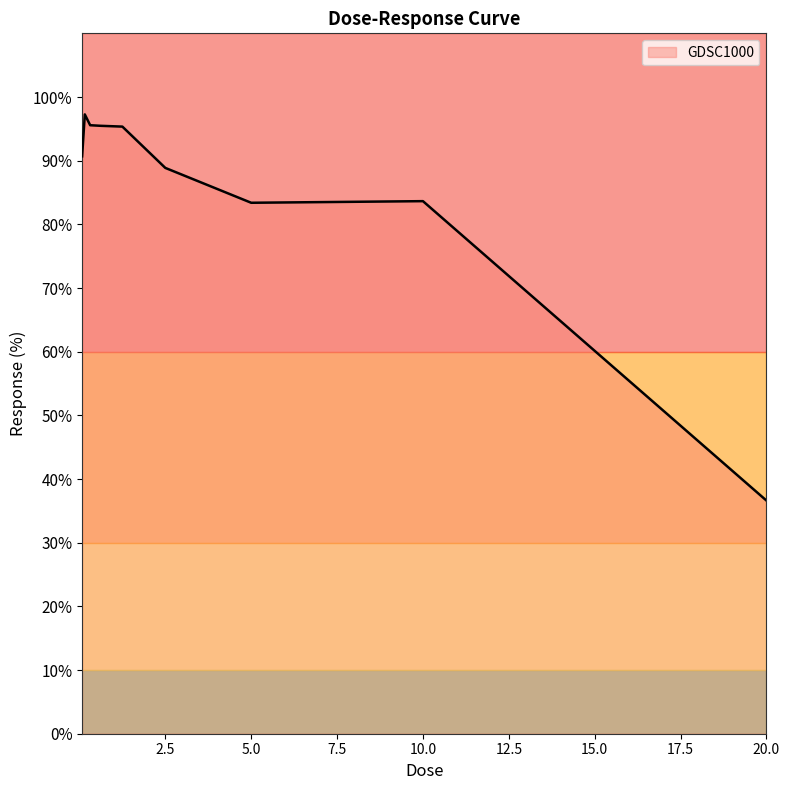

What is the difference between the maximum and minimum values?

60.6